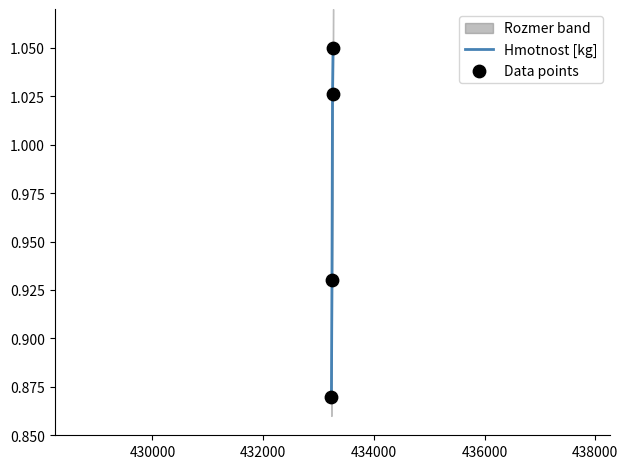

Which series reaches the maximum Y coordinate?

Hmotnost [kg]